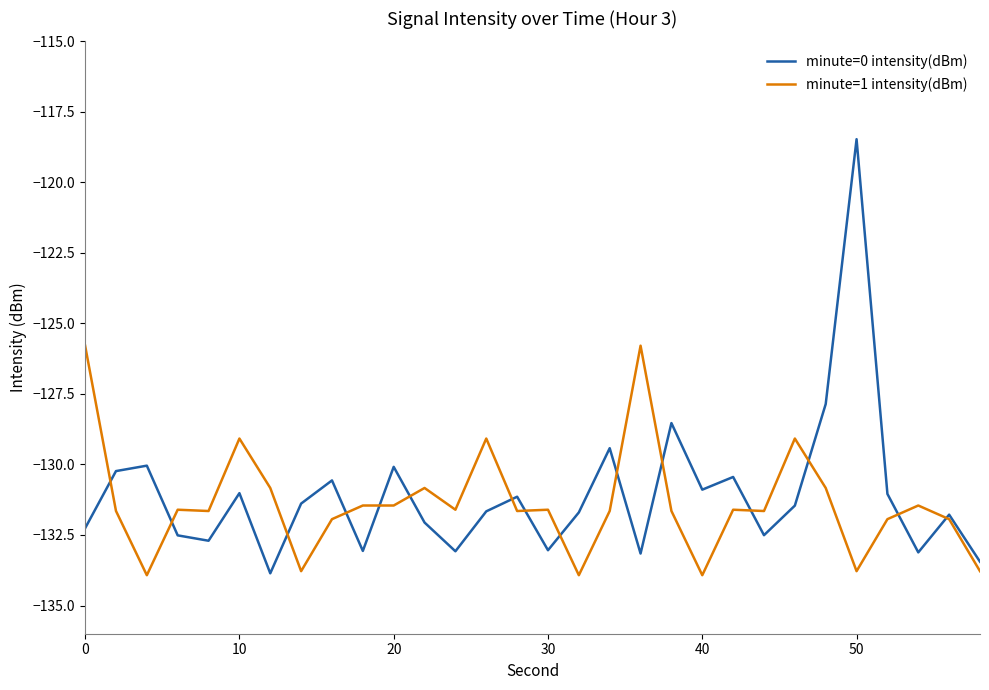

What is the highest value of the minute=1 intensity(dBm) series?

-125.8